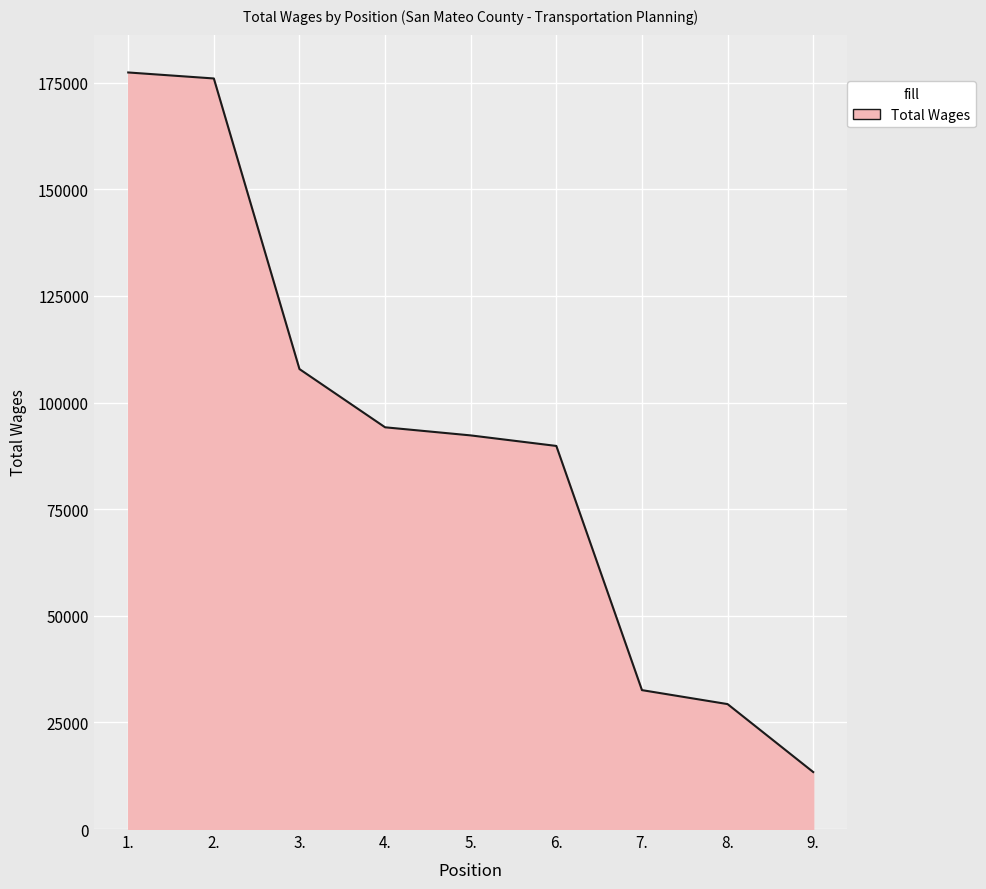

Which has a higher value, 9. or 1.?

1.